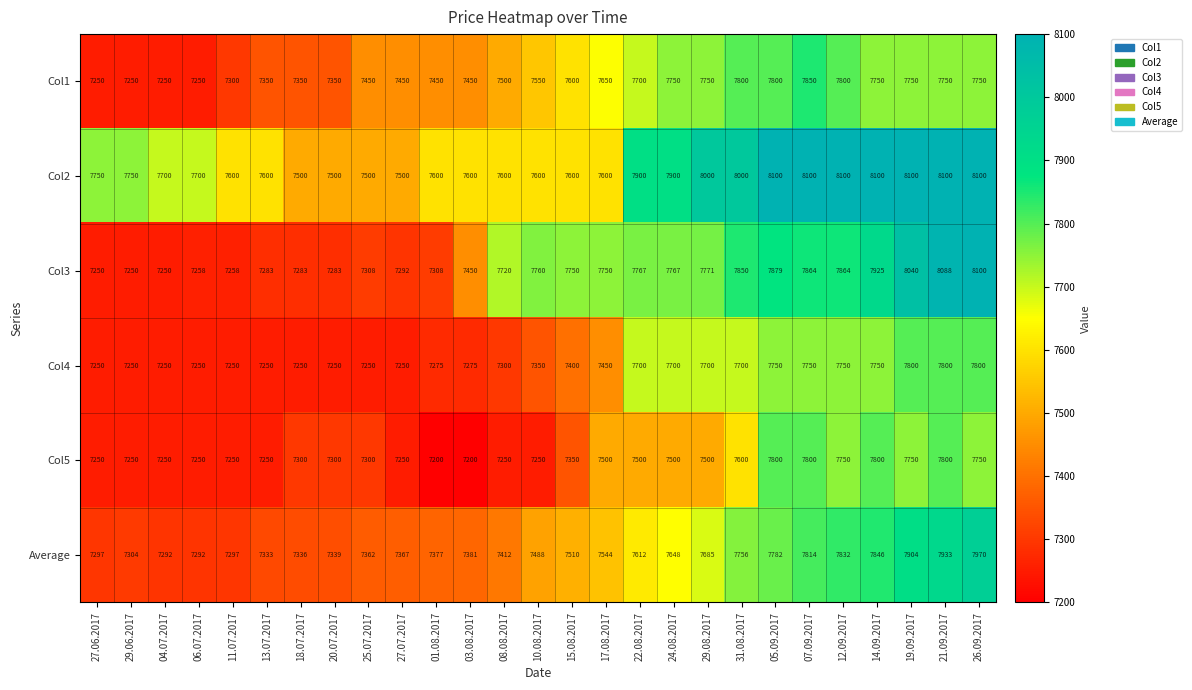

What is the difference between the highest and lowest values at 26.09.2017?

350